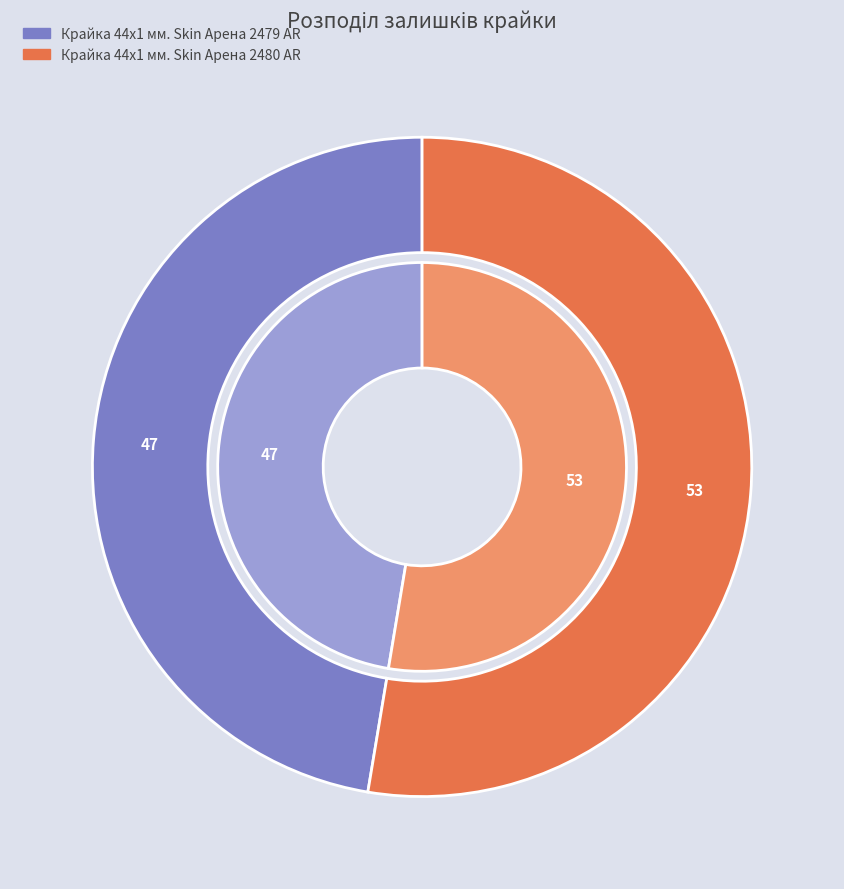

True or false: Крайка 44x1 мм. Skin Арена 2480 AR accounts for 40% of the total.

False